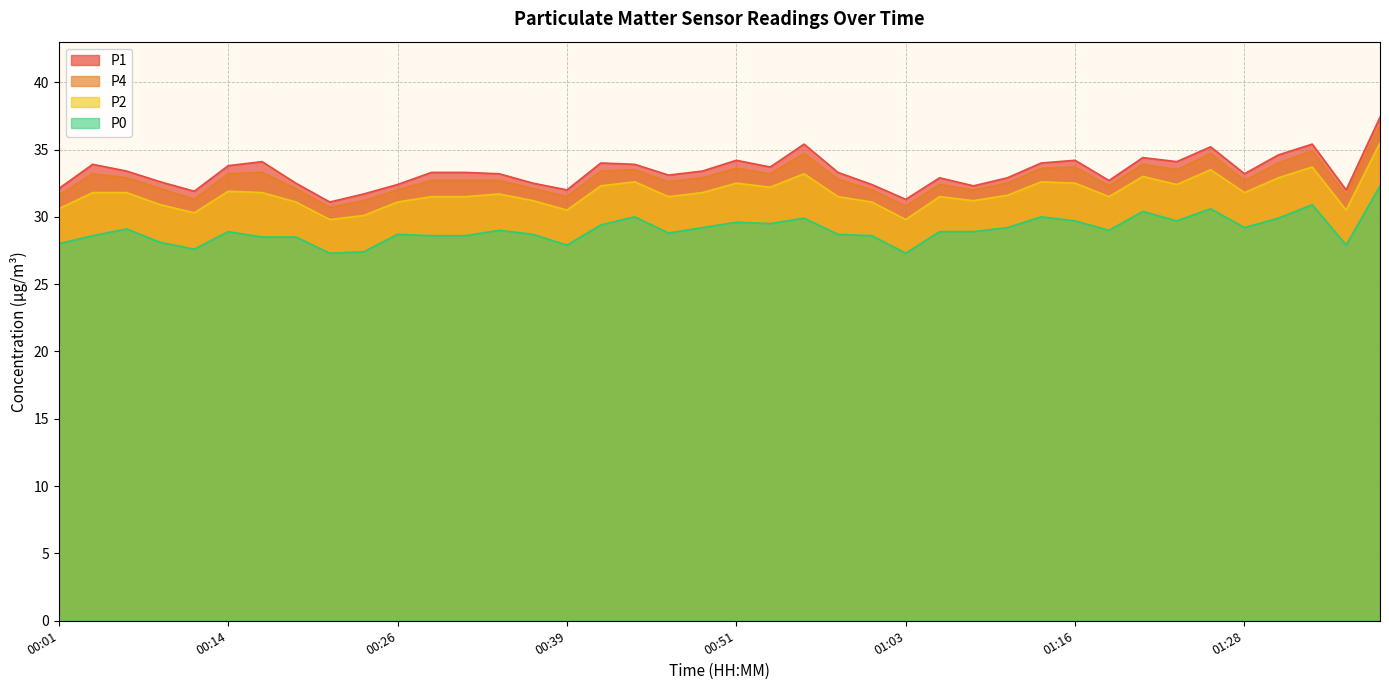

Reading left to right, extract all data points from this chart.

P1: 32.1	33.9	33.4	32.6	31.9	33.8	34.1	32.5	31.1	31.7	32.4	33.3	33.3	33.2	32.5	32.0	34.0	33.9	33.1	33.4	34.2	33.7	35.4	33.3	32.4	31.3	32.9	32.3	32.9	34.0	34.2	32.7	34.4	34.1	35.2	33.2	34.6	35.4	32.0	37.4
P4: 31.6	33.2	32.9	32.1	31.3	33.2	33.3	32.1	30.7	31.2	32.0	32.7	32.7	32.7	32.1	31.5	33.4	33.5	32.6	32.9	33.6	33.2	34.7	32.8	32.0	30.8	32.4	32.0	32.5	33.6	33.7	32.3	33.9	33.5	34.7	32.7	34.0	34.9	31.6	36.8
P2: 30.6	31.8	31.8	30.9	30.3	31.9	31.8	31.1	29.8	30.1	31.1	31.5	31.5	31.7	31.2	30.5	32.3	32.6	31.5	31.8	32.5	32.2	33.2	31.5	31.1	29.8	31.5	31.2	31.6	32.6	32.5	31.5	33.0	32.4	33.5	31.8	32.9	33.7	30.5	35.5
P0: 28.0	28.6	29.1	28.1	27.6	28.9	28.5	28.5	27.3	27.4	28.7	28.6	28.6	29.0	28.7	27.9	29.4	30.0	28.8	29.2	29.6	29.5	29.9	28.7	28.6	27.3	28.9	28.9	29.2	30.0	29.7	29.0	30.4	29.7	30.6	29.2	29.9	30.9	27.9	32.3